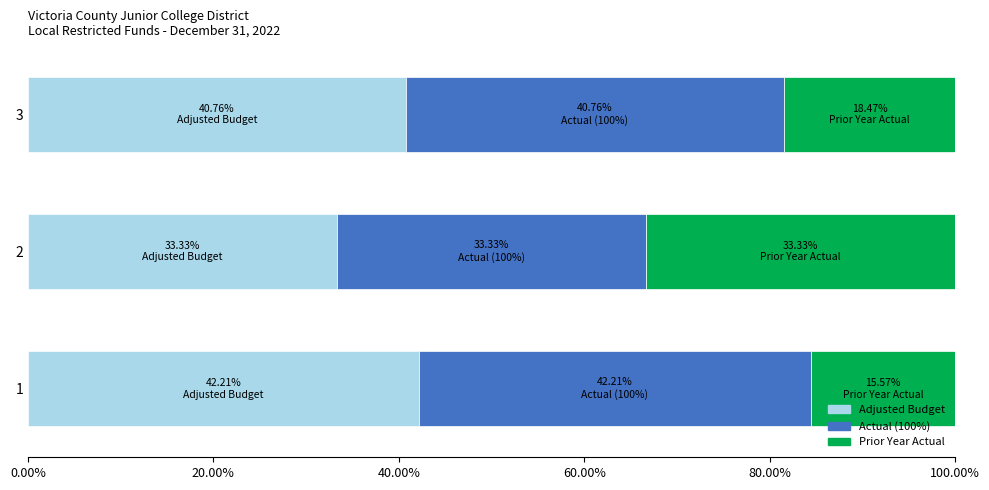

What is the total value across all series at 1?

100.0